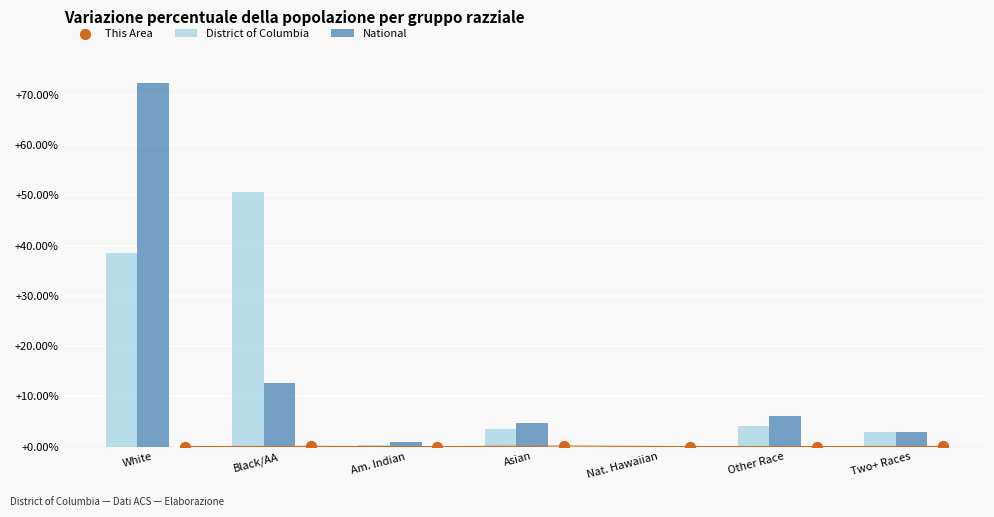

Which series has the largest Y range (max minus min)?

National